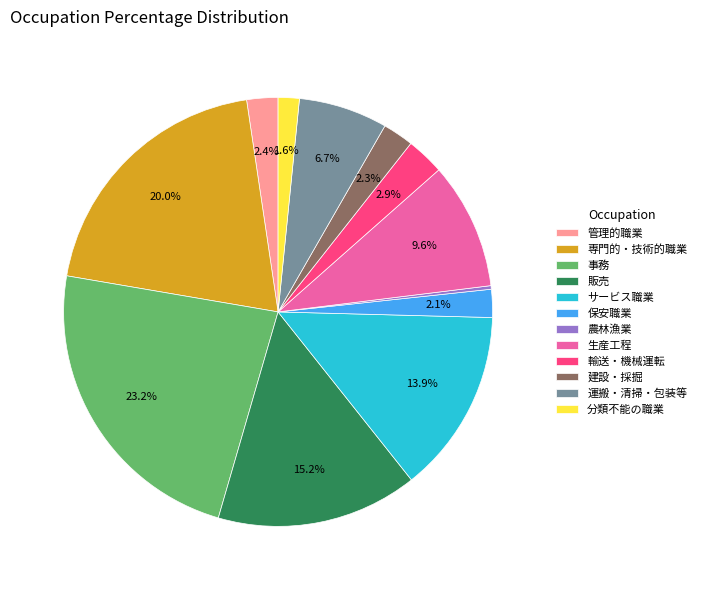

Is the sum of 事務 and 管理的職業 greater than half?

No